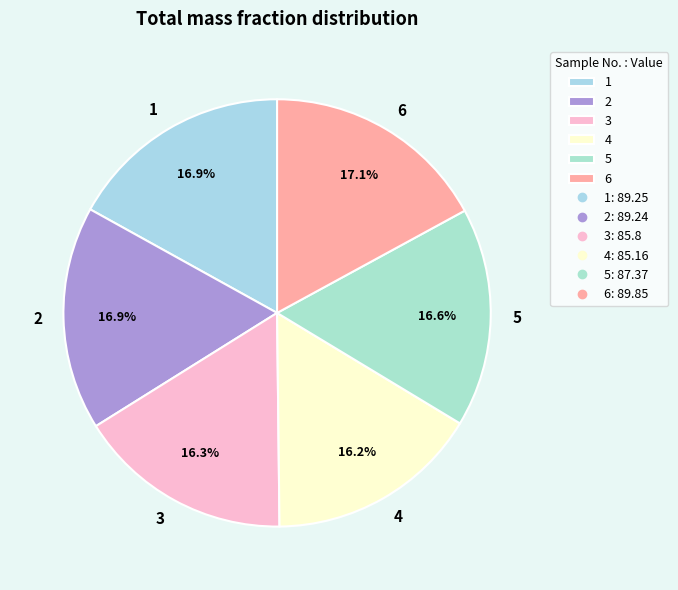

The 6 slice represents 9% of the pie. True or false?

False